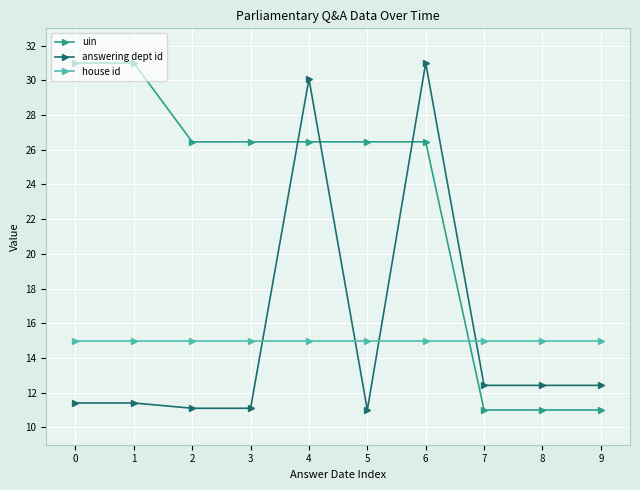

What is the sum of the uin values at 8 and 5?

37.5